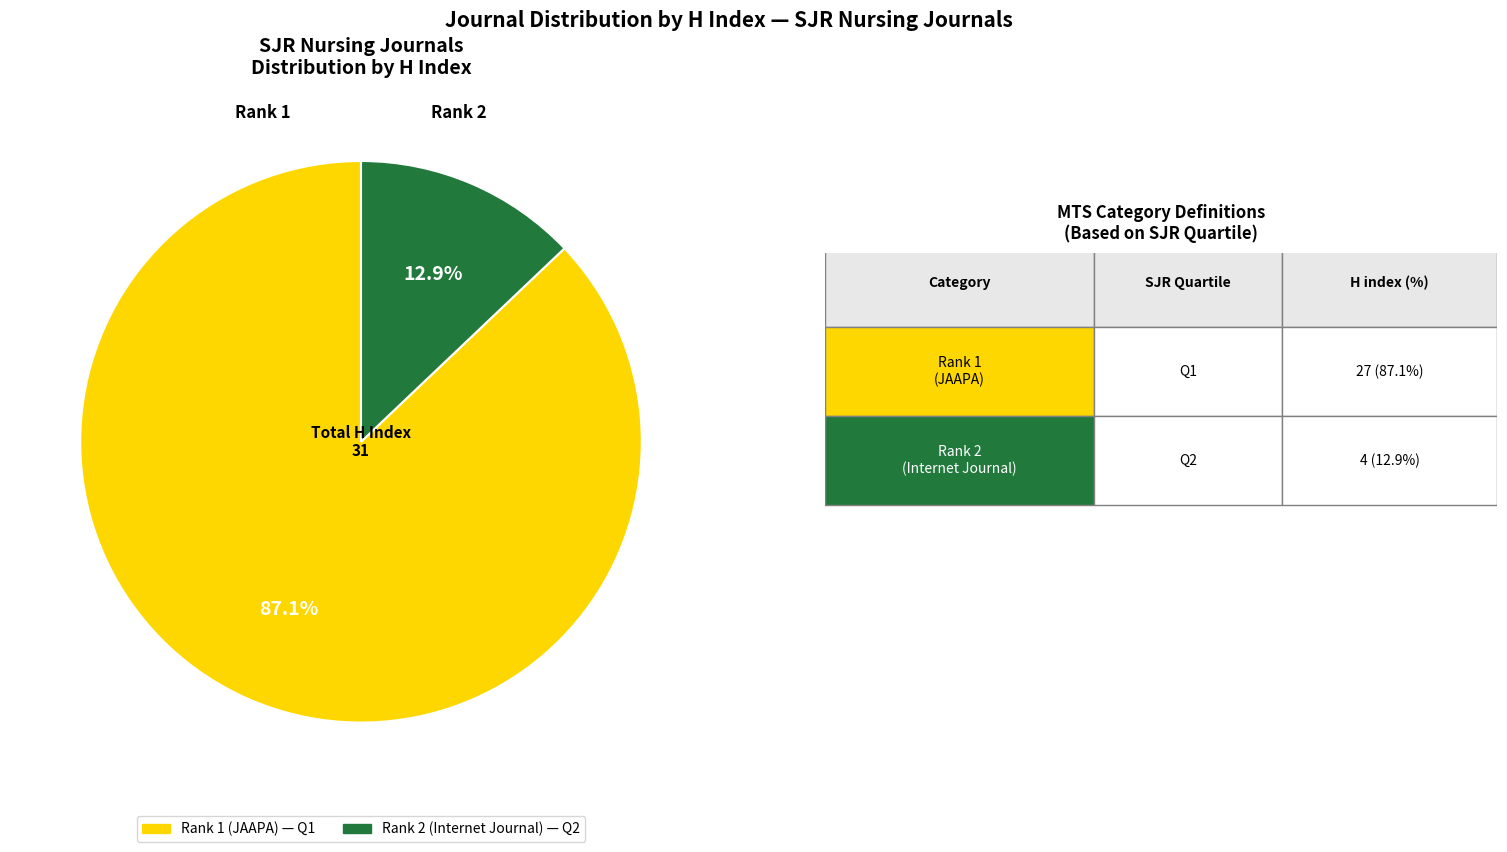

Count the number of slices in the pie.

2